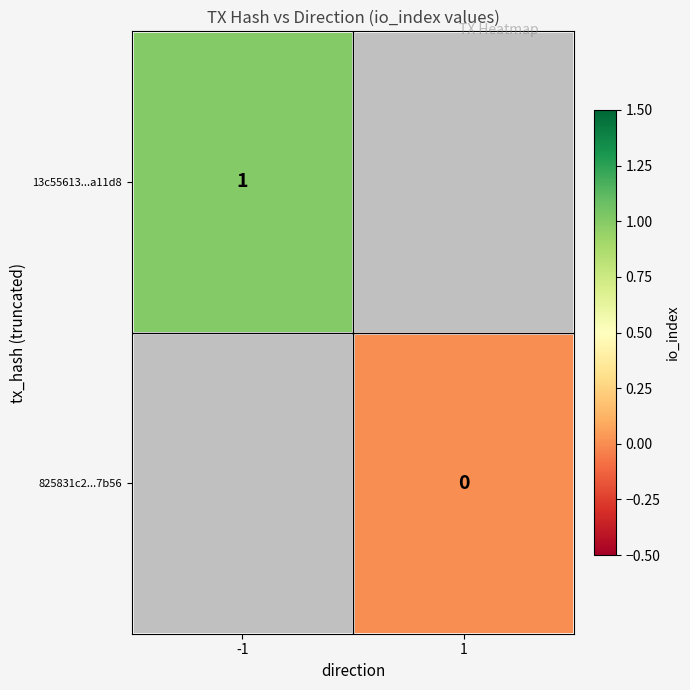

Which category has the lowest value across all series?

1